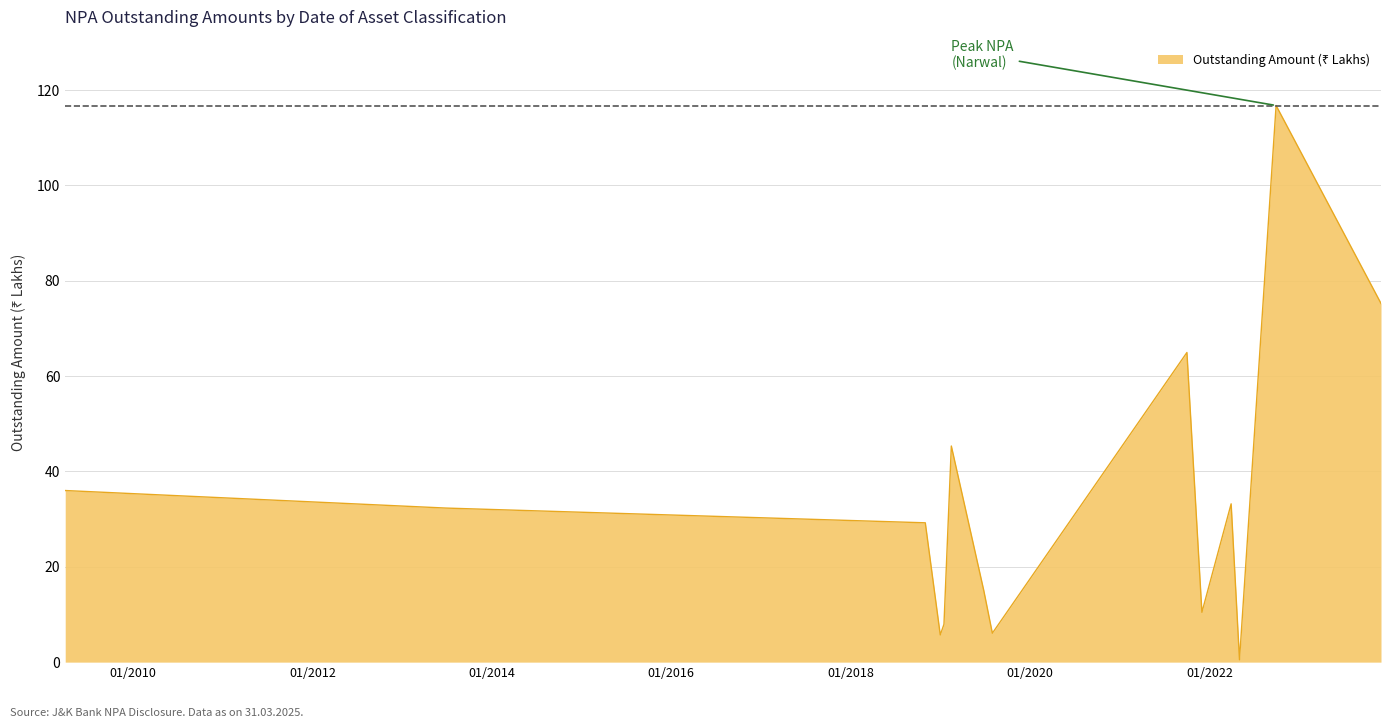

True or false: there are more than 1 points higher than both neighbors.

True